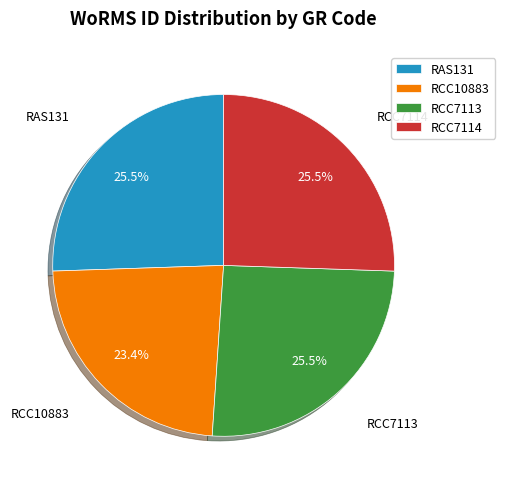

Combined, do RCC7114 and RCC7113 account for over 50%?

Yes